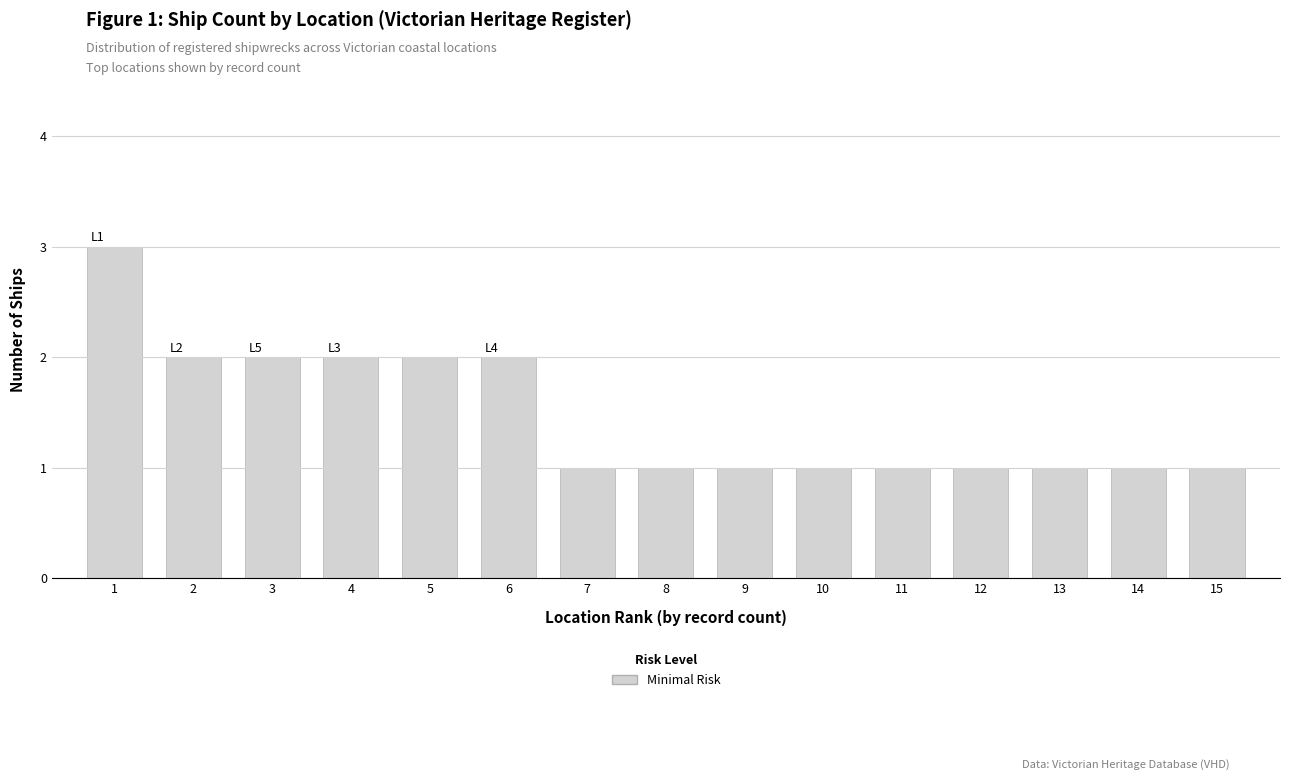

What is the difference between the second highest and second lowest values?

1